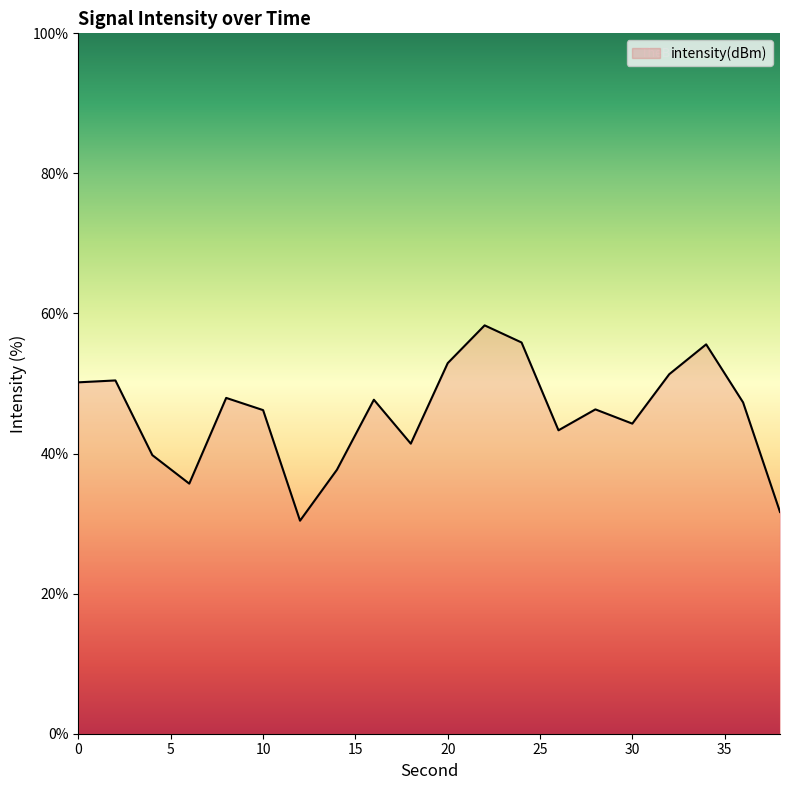

What is the maximum value shown in the chart?

58.3